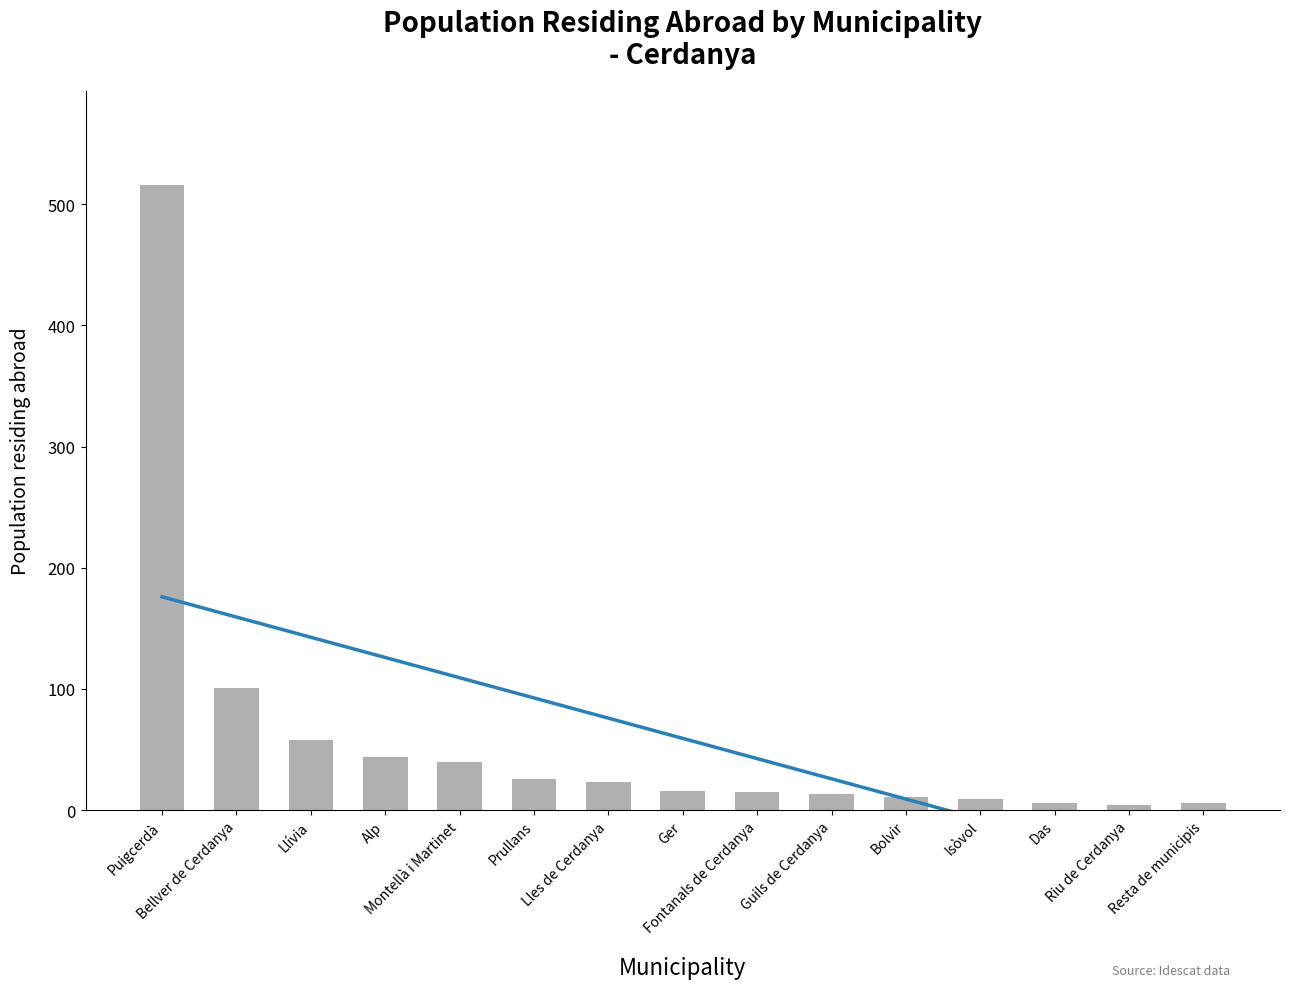

Which has a higher value, Lles de Cerdanya or Prullans?

Prullans